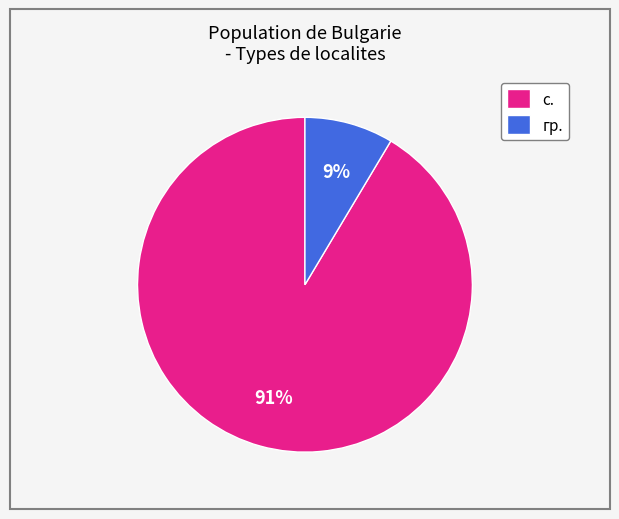

How many segments does this pie chart have?

2